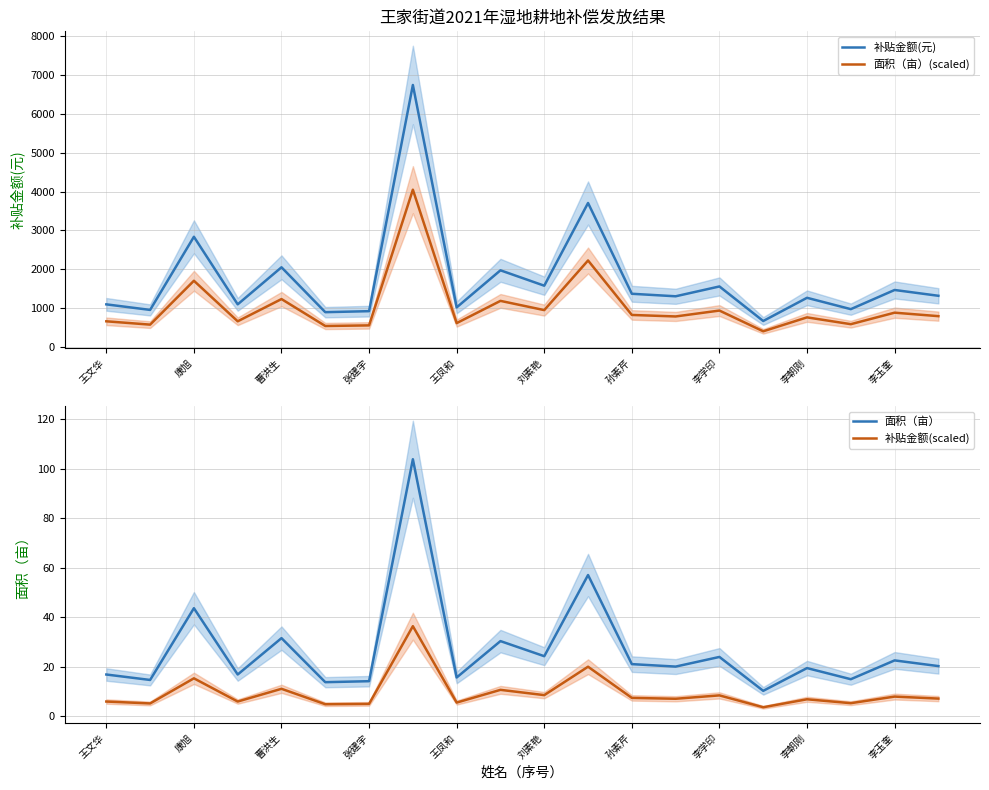

The 补贴金额(元) series shows 1092.0 at 王文华. True or false?

True